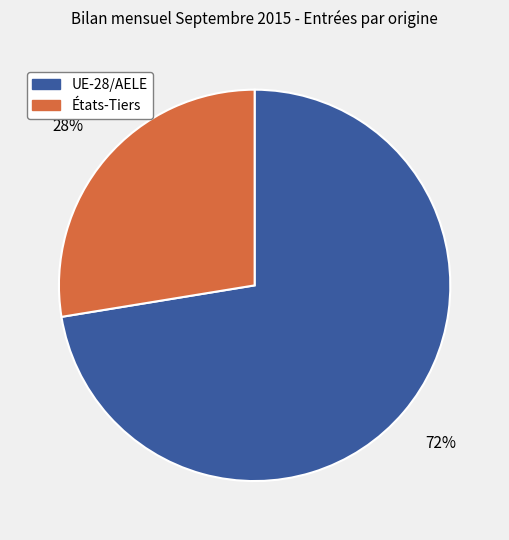

Do UE-28/AELE and États-Tiers together represent more than half of the pie?

Yes